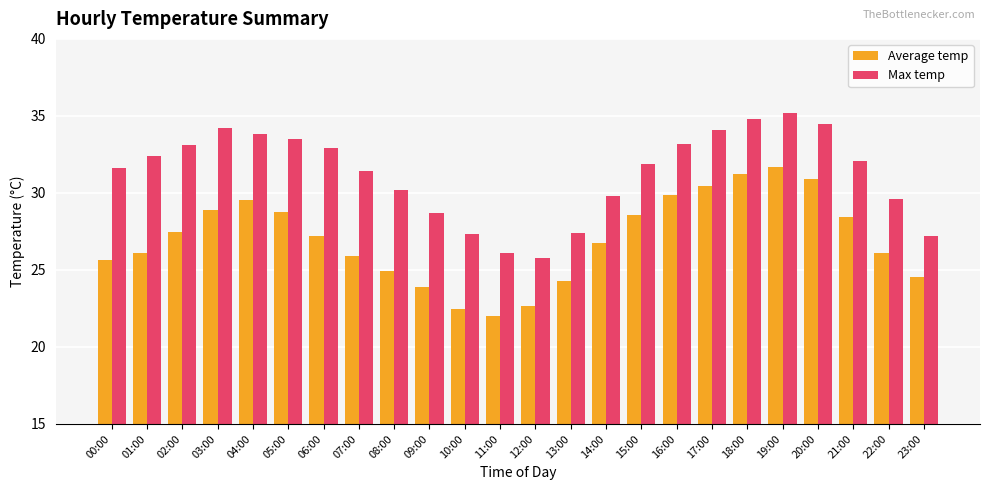

Read the Average temp value at 06:00.

27.2